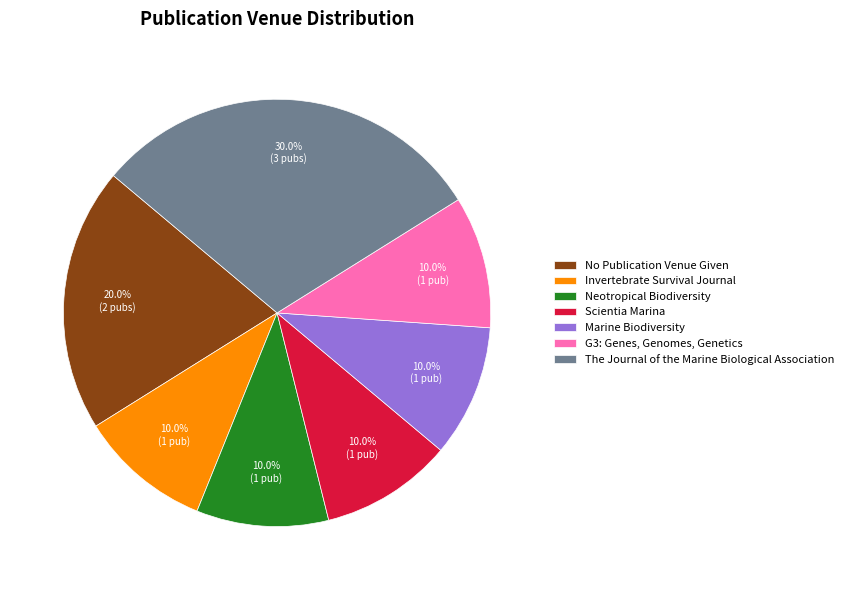

Count the number of slices in the pie.

7